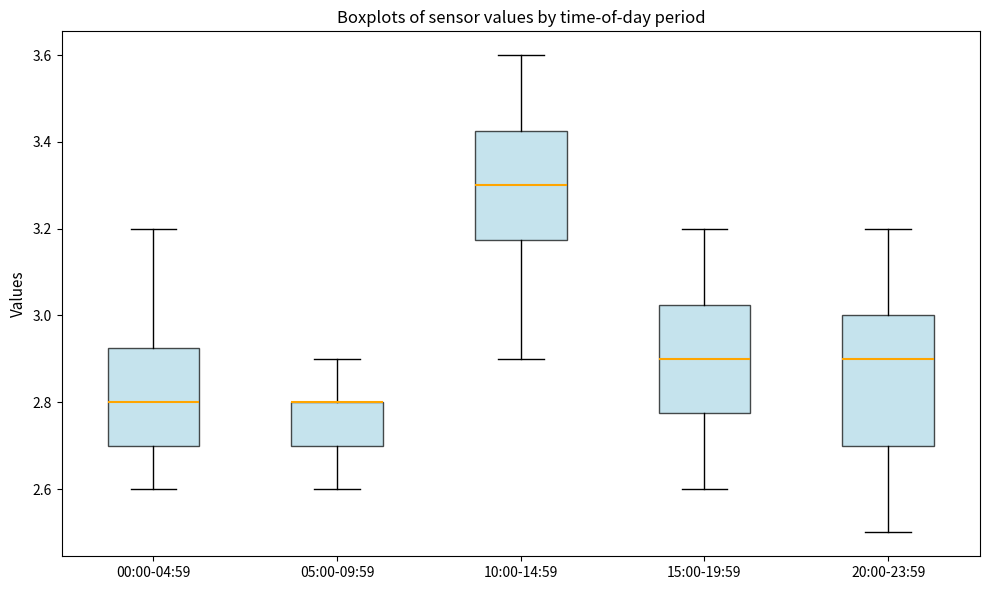

Where does the lower whisker of the box for 05:00-09:59 end on the y-axis? The values are not printed on the chart, so give them approximately, as read against the axis.

2.60